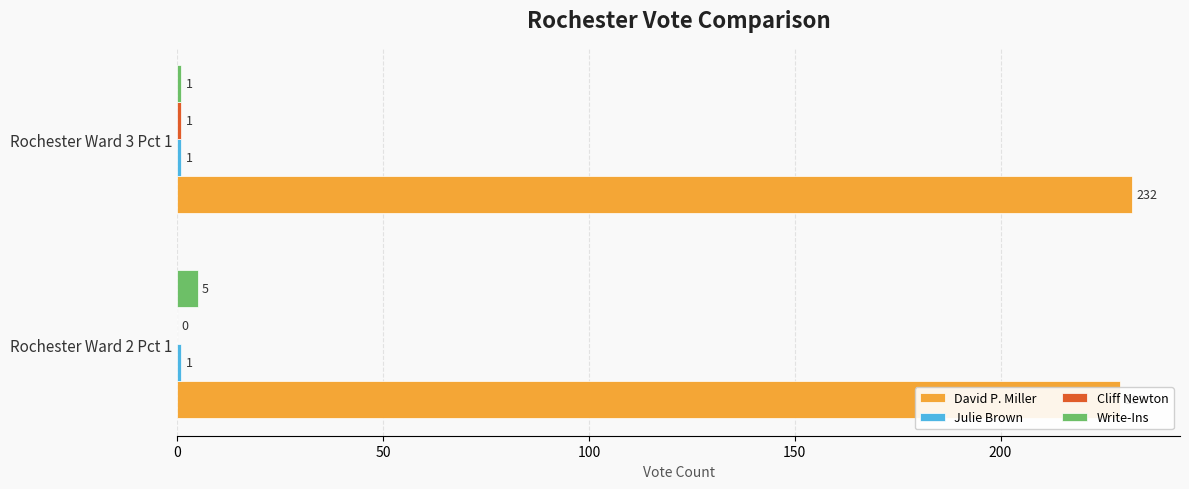

Are the bars grouped side by side (vs. stacked)?

Yes